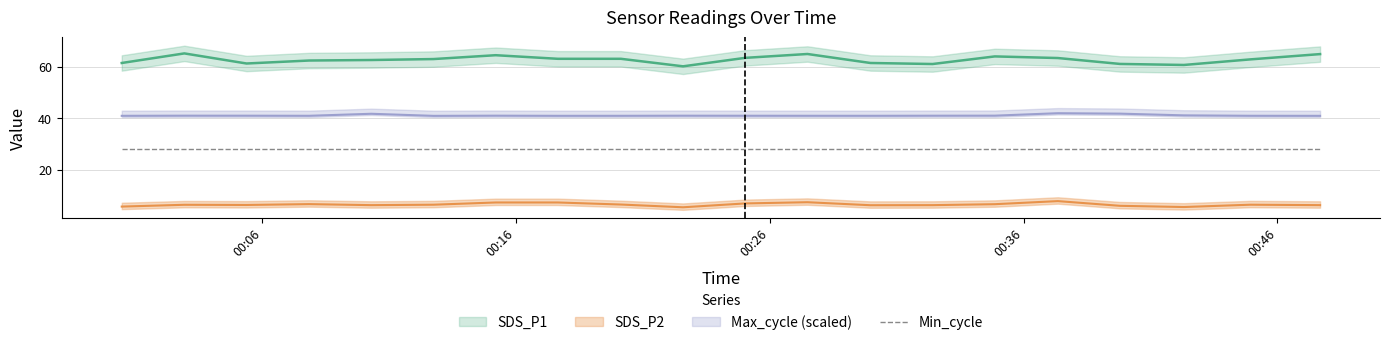

What is the sum of all SDS_P2 values?

127.2